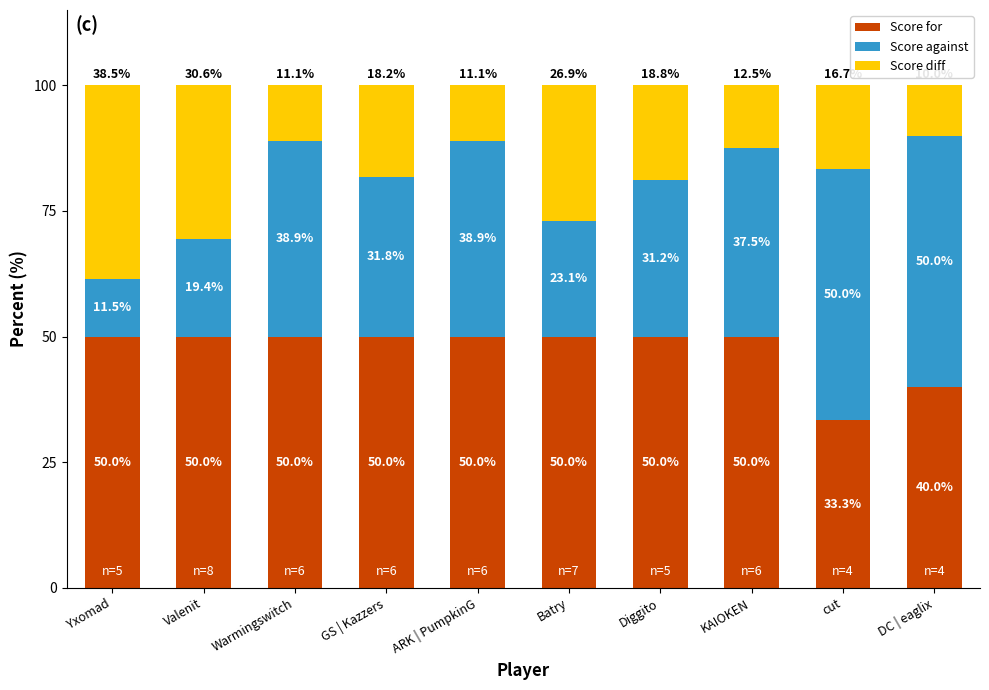

What is the total value across all series at Valenit?

100.0